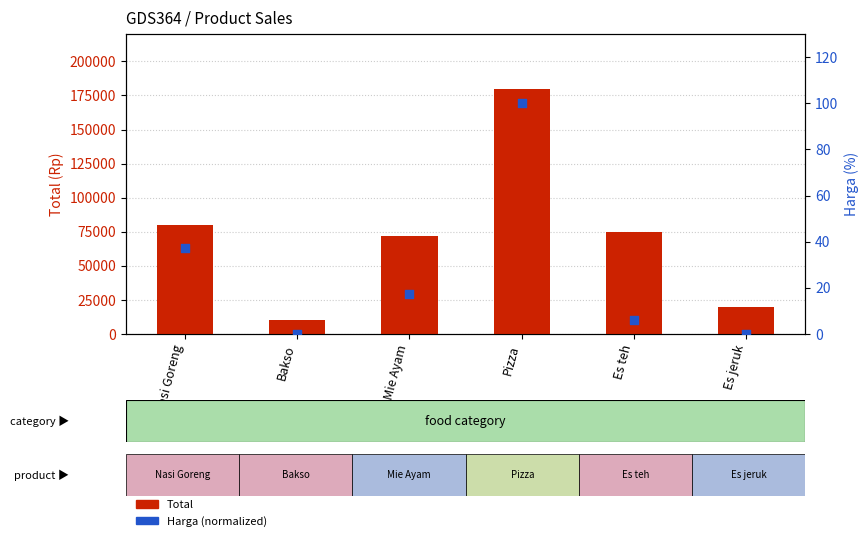

Which series has the widest spread of Y values?

Total